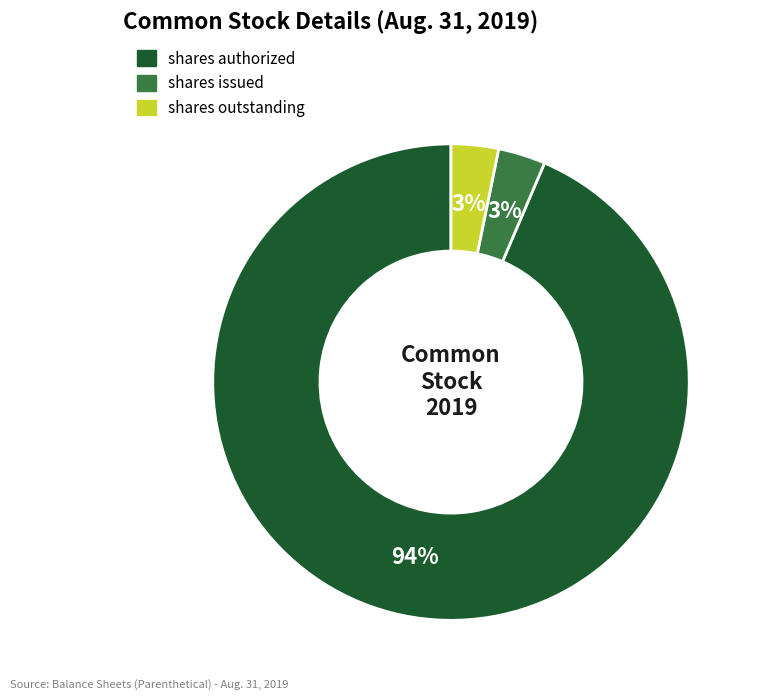

To the nearest percent, what is the average slice percentage?

33%